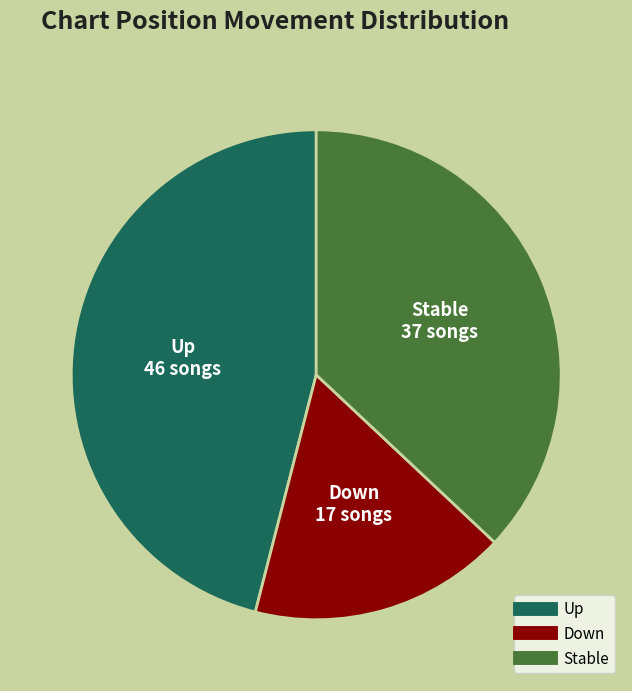

Is there a majority slice in this chart?

No